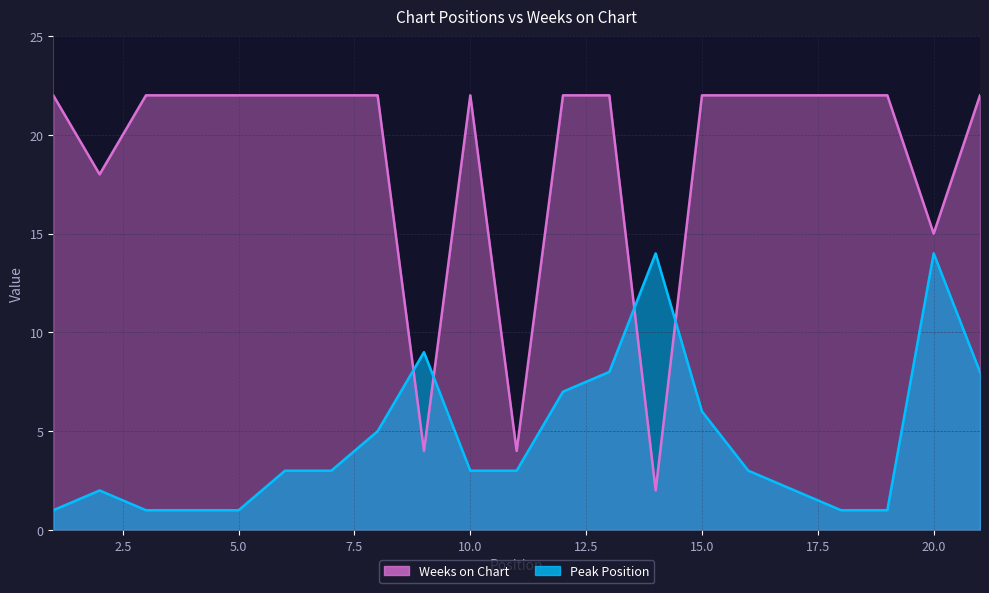

True or false: Weeks on Chart has a value of 22 at 4.

True